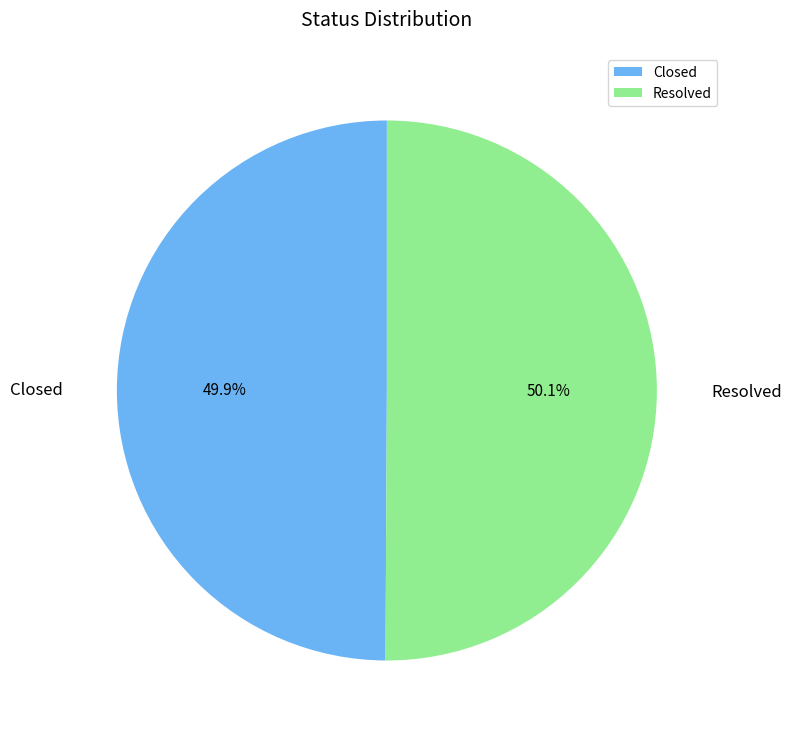

What is the ratio of the value at Closed to the value at Resolved?

1.0